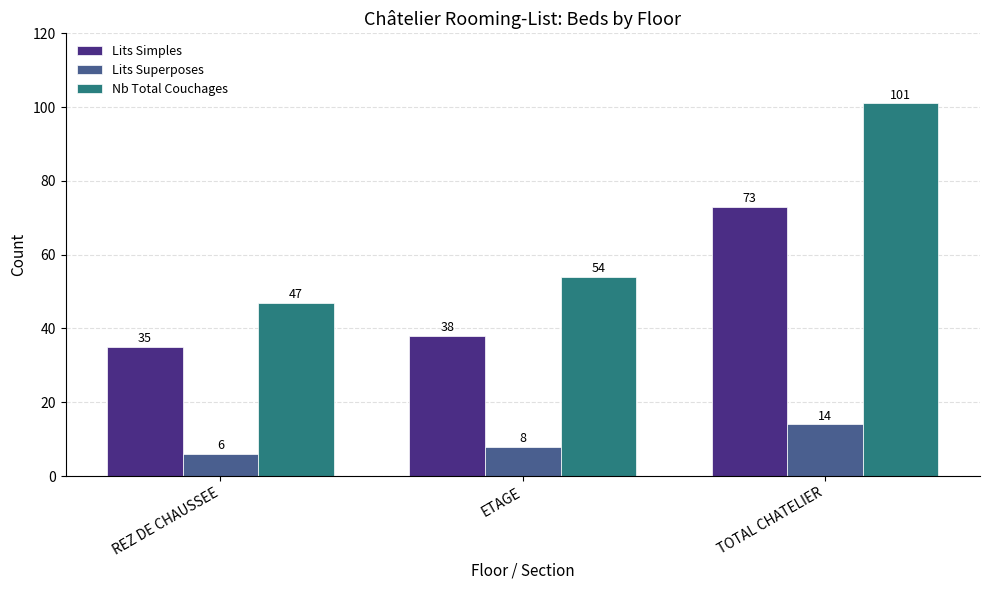

How many data points does each series have?

3